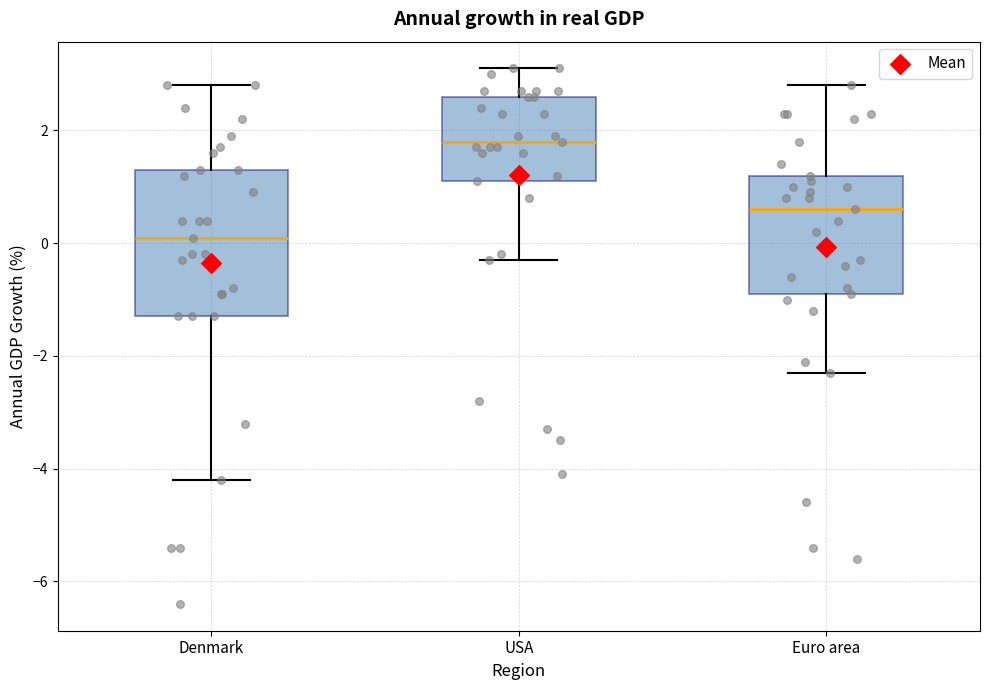

Reading left to right, transcribe this box plot: for each box, give where its median line is, the range the box spans, and where its two whiskers end, as read against the y-axis. The values are not printed on the chart, so give them approximately, as read against the axis.

Denmark: median 0.2, box -1.2 to 1.4, whiskers -4.2 to 2.8
USA: median 1.8, box 1.2 to 2.6, whiskers -0.2 to 3.2
Euro area: median 0.6, box -0.8 to 1.2, whiskers -2.2 to 2.8